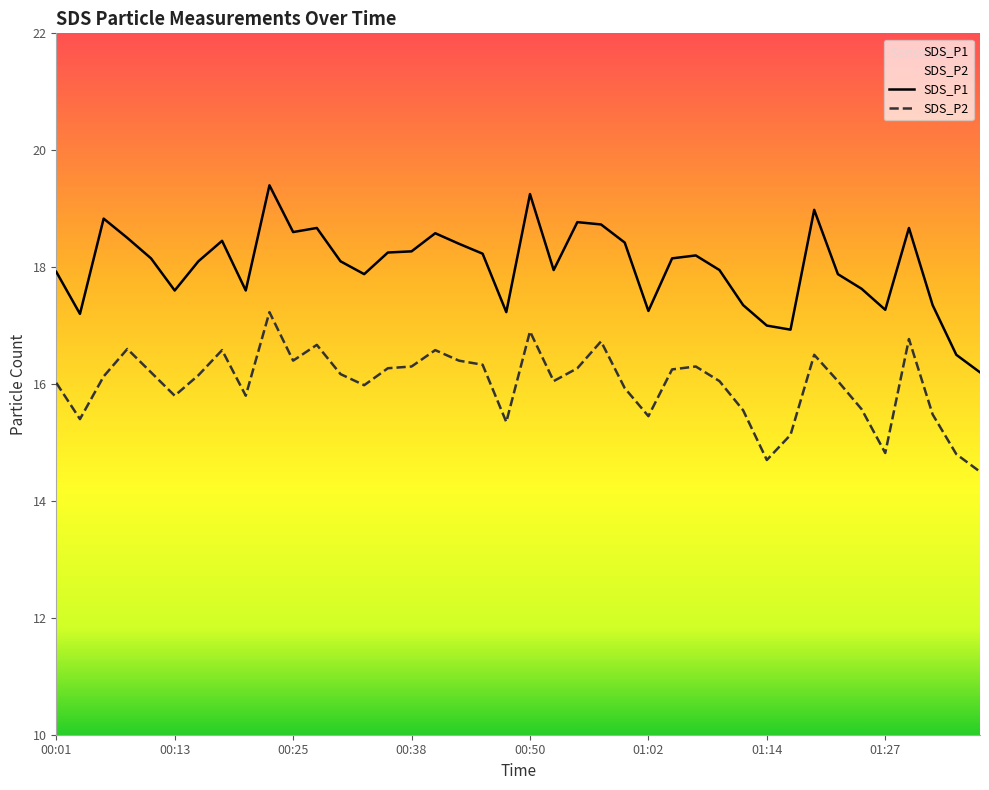

Reading left to right, transcribe all the data shown in this chart.

SDS_P1: 00:01=17.9	00:03=17.2	00:06=18.8	00:08=18.5	00:11=18.1	00:13=17.6	00:16=18.1	00:18=18.4	00:20=17.6	00:23=19.4	00:25=18.6	00:28=18.7	00:30=18.1	00:33=17.9	00:35=18.2	00:38=18.3	00:40=18.6	00:43=18.4	00:45=18.2	00:47=17.2	00:50=19.2	00:52=17.9	00:55=18.8	00:57=18.7	01:00=18.4	01:02=17.2	01:05=18.1	01:07=18.2	01:09=17.9	01:12=17.4	01:14=17.0	01:17=16.9	01:19=19.0	01:22=17.9	01:24=17.6	01:27=17.3	01:29=18.7	01:32=17.4	01:34=16.5	01:36=16.2
SDS_P2: 00:01=16.0	00:03=15.4	00:06=16.1	00:08=16.6	00:11=16.2	00:13=15.8	00:16=16.1	00:18=16.6	00:20=15.8	00:23=17.2	00:25=16.4	00:28=16.7	00:30=16.2	00:33=16.0	00:35=16.3	00:38=16.3	00:40=16.6	00:43=16.4	00:45=16.3	00:47=15.3	00:50=16.9	00:52=16.1	00:55=16.3	00:57=16.7	01:00=15.9	01:02=15.4	01:05=16.2	01:07=16.3	01:09=16.1	01:12=15.6	01:14=14.7	01:17=15.1	01:19=16.5	01:22=16.1	01:24=15.6	01:27=14.8	01:29=16.8	01:32=15.5	01:34=14.8	01:36=14.5